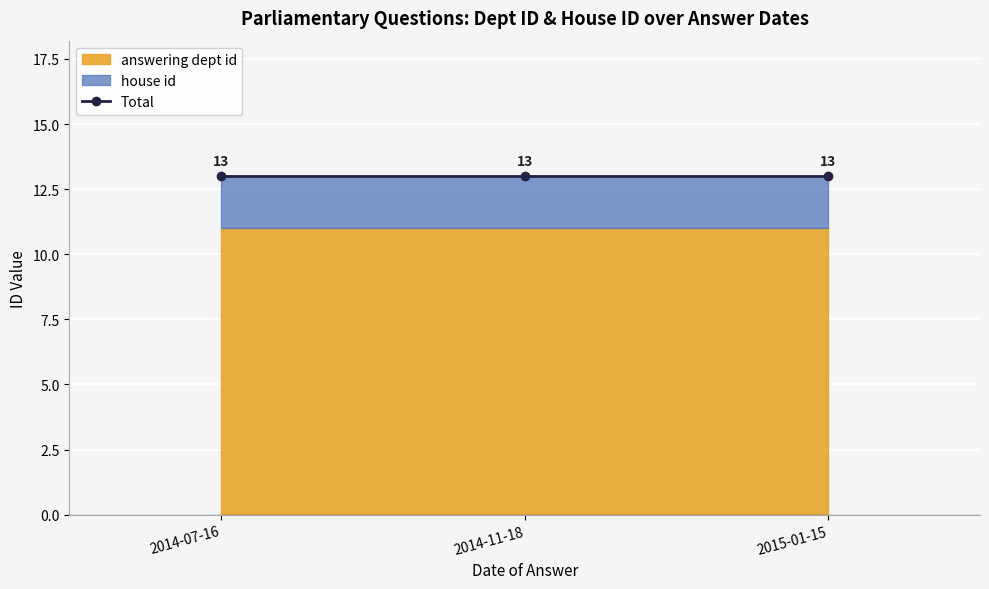

Which category has the lowest value in the answering dept id series?

2014-07-16